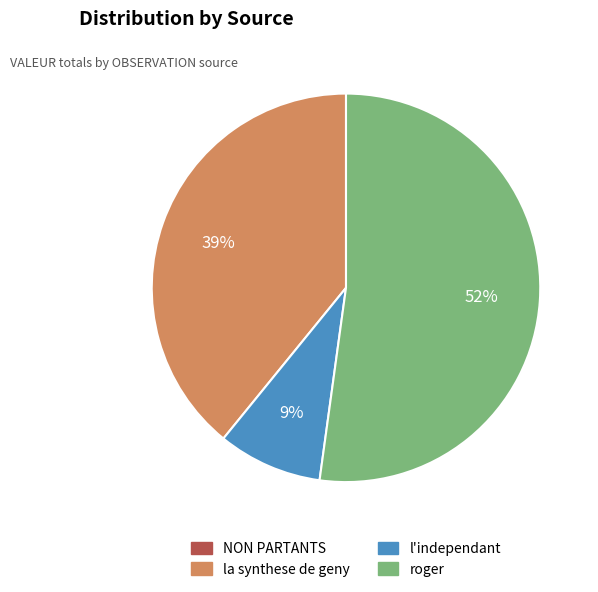

Do l'independant and la synthese de geny together represent more than half of the pie?

No